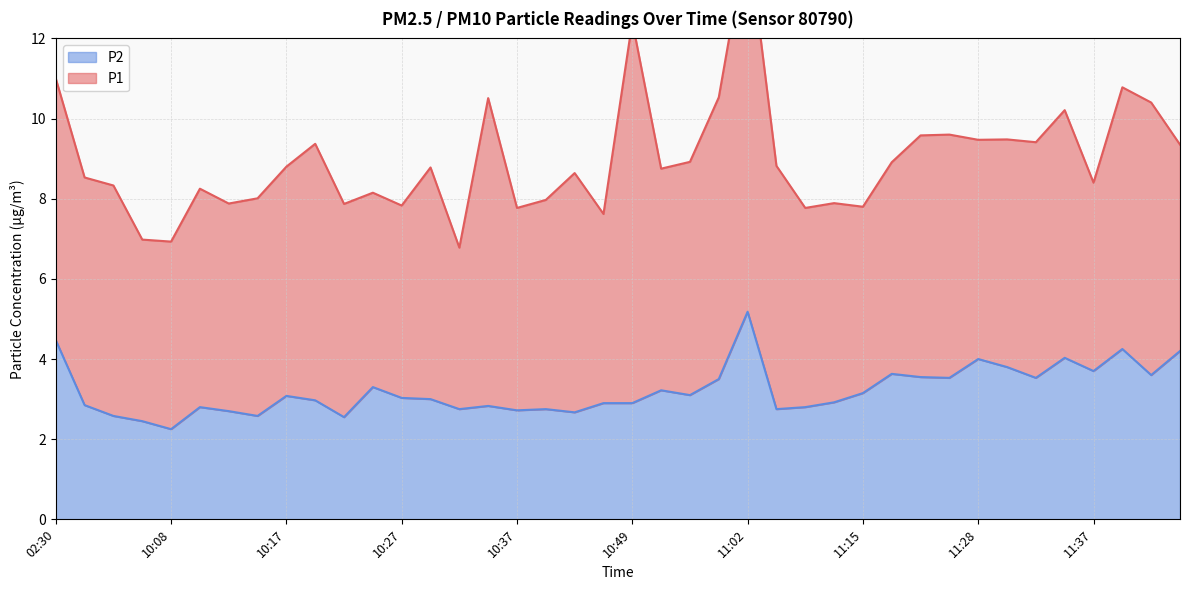

Which has a higher value, 11:42 or 11:10?

11:42